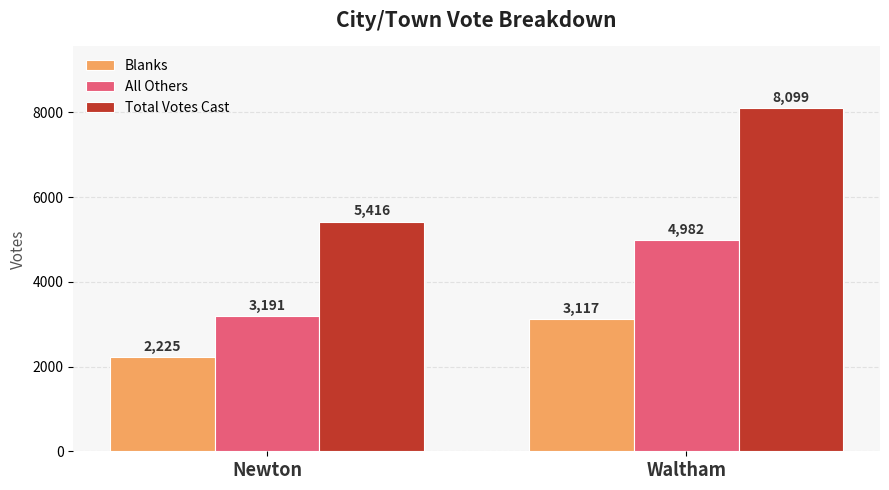

What is the average value of the Total Votes Cast series?

6758